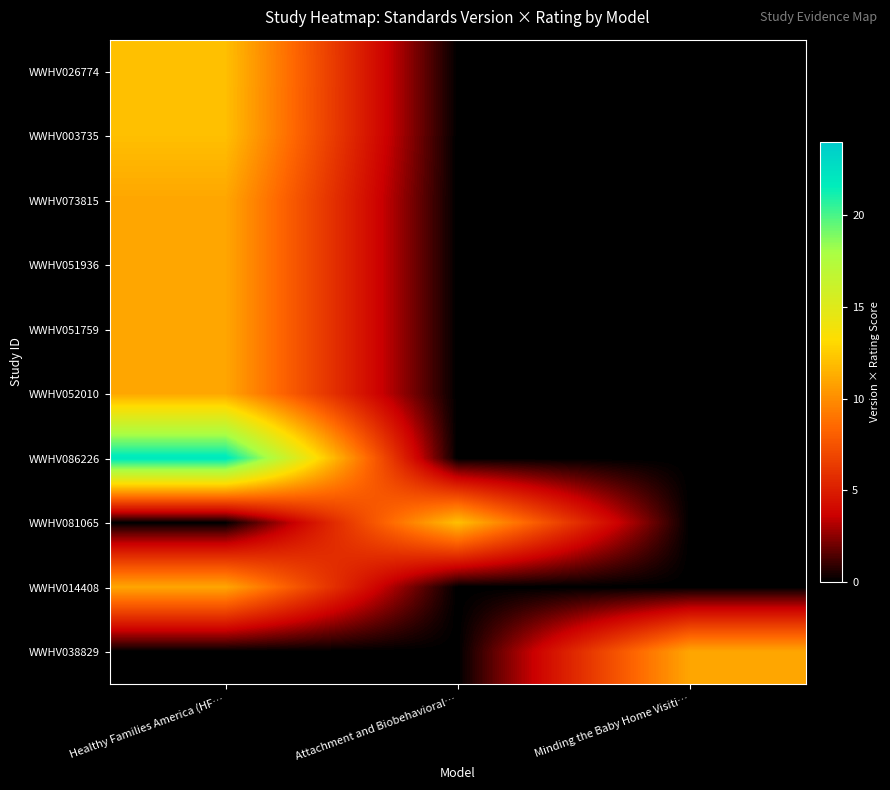

Reading left to right, what are all the values shown in this chart?

WWHV026774: Healthy Families America (HF…=12	Attachment and Biobehavioral…=0	Minding the Baby Home Visiti…=0
WWHV003735: Healthy Families America (HF…=12	Attachment and Biobehavioral…=0	Minding the Baby Home Visiti…=0
WWHV073815: Healthy Families America (HF…=11	Attachment and Biobehavioral…=0	Minding the Baby Home Visiti…=0
WWHV051936: Healthy Families America (HF…=11	Attachment and Biobehavioral…=0	Minding the Baby Home Visiti…=0
WWHV051759: Healthy Families America (HF…=11	Attachment and Biobehavioral…=0	Minding the Baby Home Visiti…=0
WWHV052010: Healthy Families America (HF…=11	Attachment and Biobehavioral…=0	Minding the Baby Home Visiti…=0
WWHV086226: Healthy Families America (HF…=22	Attachment and Biobehavioral…=0	Minding the Baby Home Visiti…=0
WWHV081065: Healthy Families America (HF…=0	Attachment and Biobehavioral…=12	Minding the Baby Home Visiti…=0
WWHV014408: Healthy Families America (HF…=11	Attachment and Biobehavioral…=0	Minding the Baby Home Visiti…=0
WWHV038829: Healthy Families America (HF…=0	Attachment and Biobehavioral…=0	Minding the Baby Home Visiti…=11